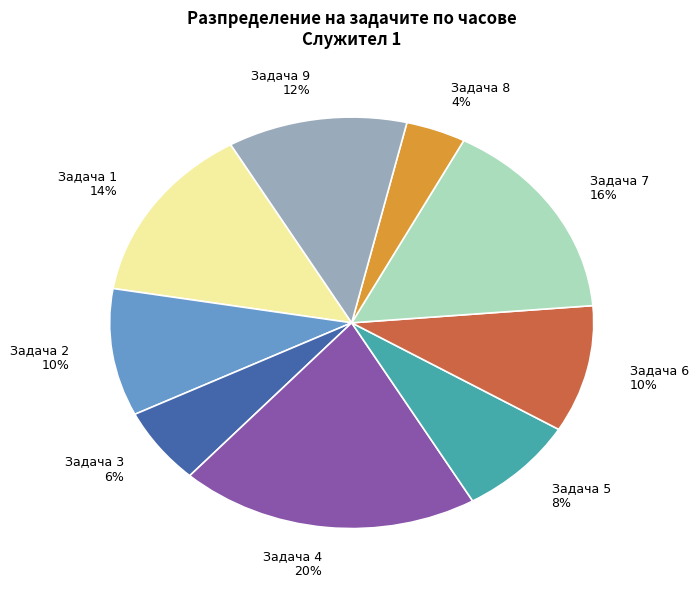

What is the ratio of the value at Задача 3 to the value at Задача 2?

0.6